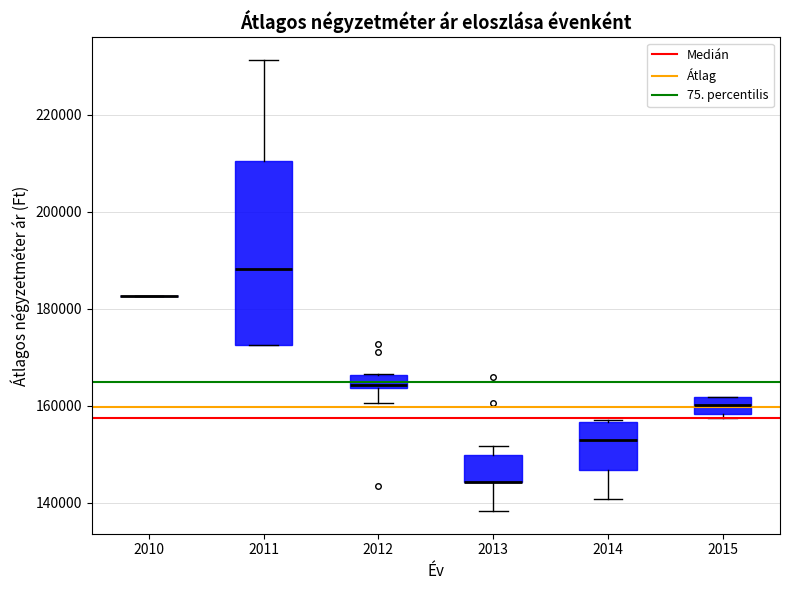

Where is the lower edge of the box at x = 2014 on the y-axis? The values are not printed on the chart, so give them approximately, as read against the axis.

146000